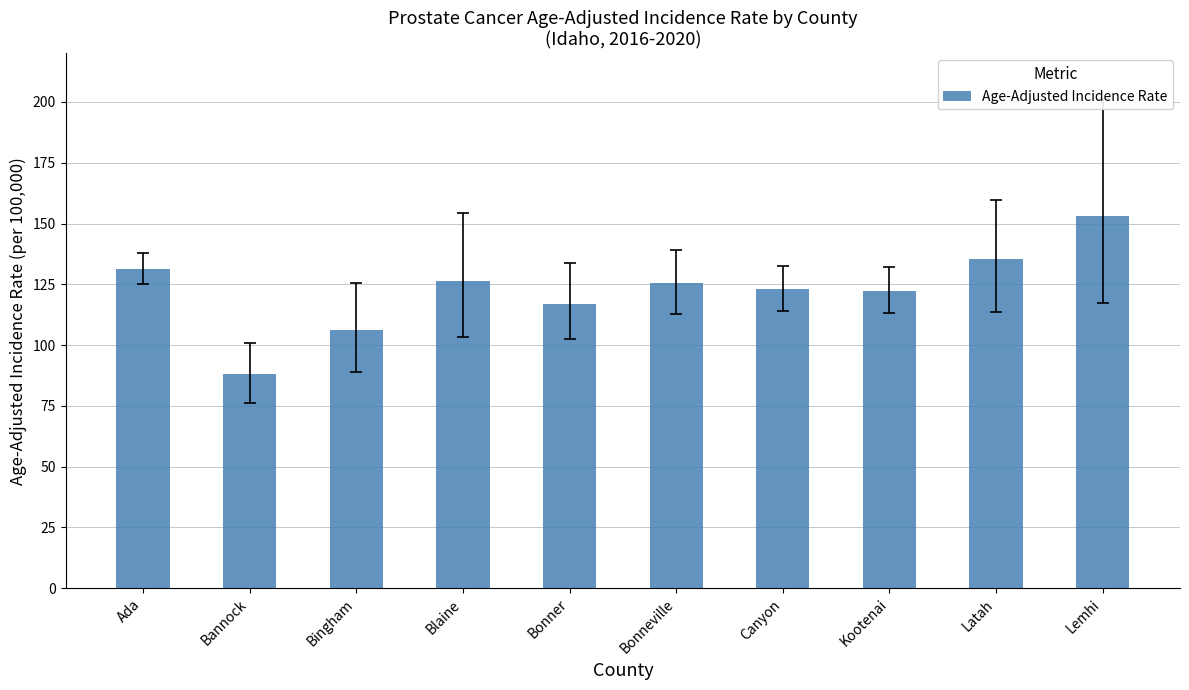

True or false: the data shows 173.1 at Kootenai.

False